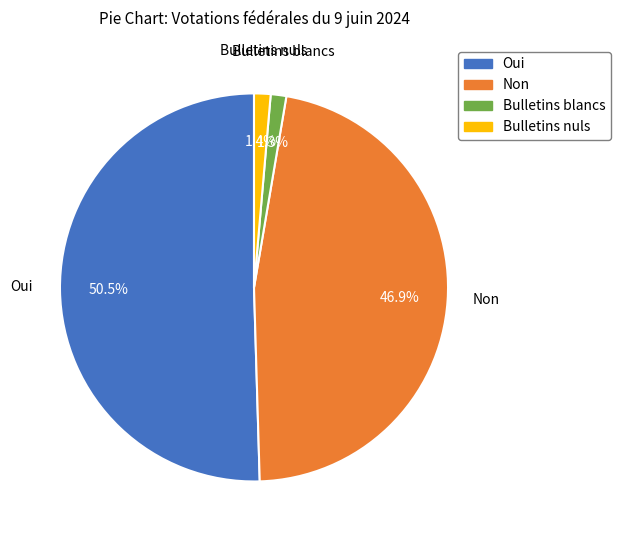

Which category has the biggest portion of the pie?

Oui